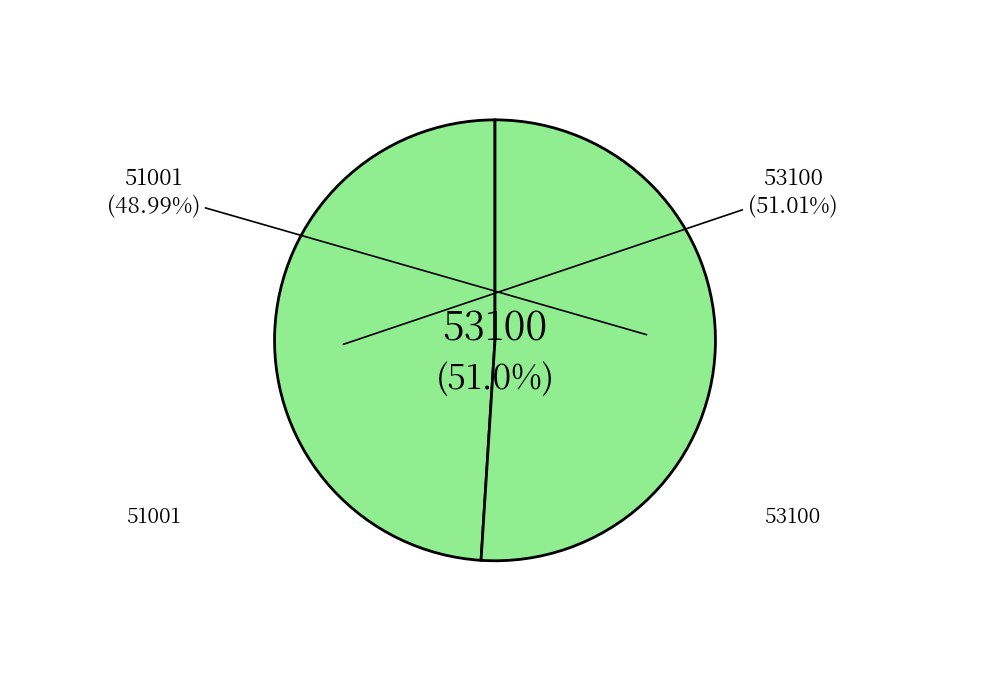

Is it true that 51001 is 54% of the pie?

False